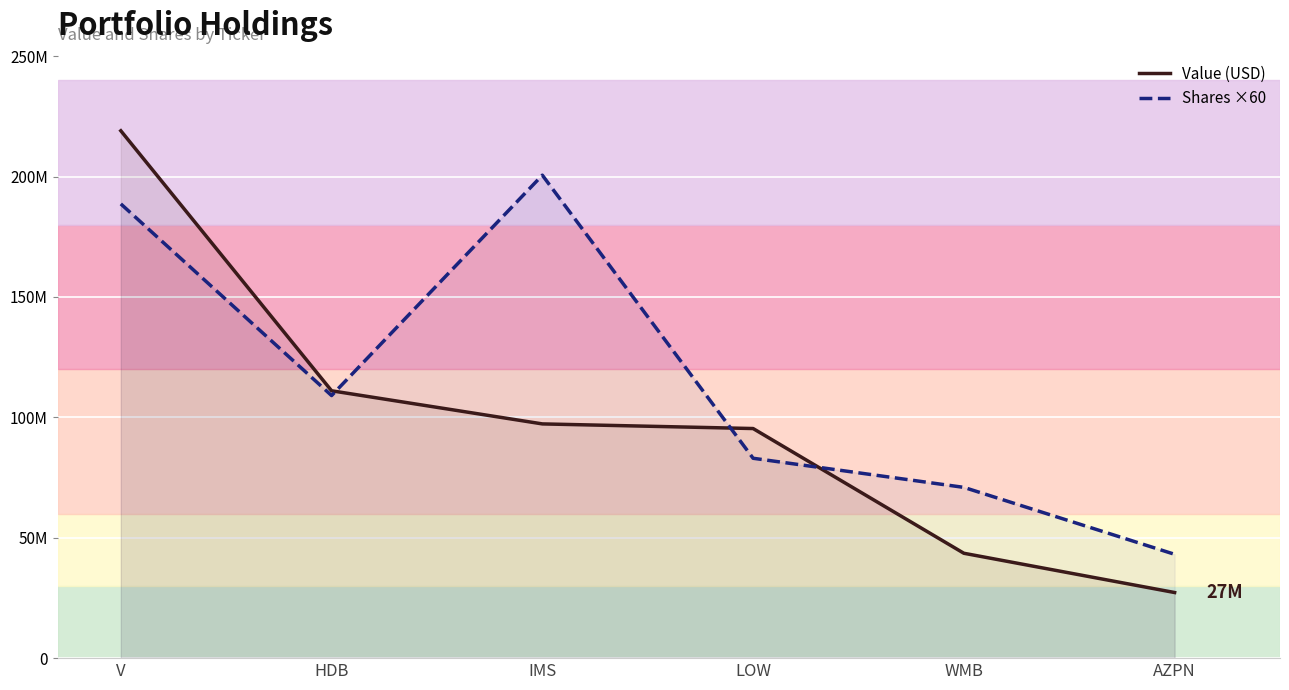

Where is Value (USD) nearest to the value 123130000?

HDB